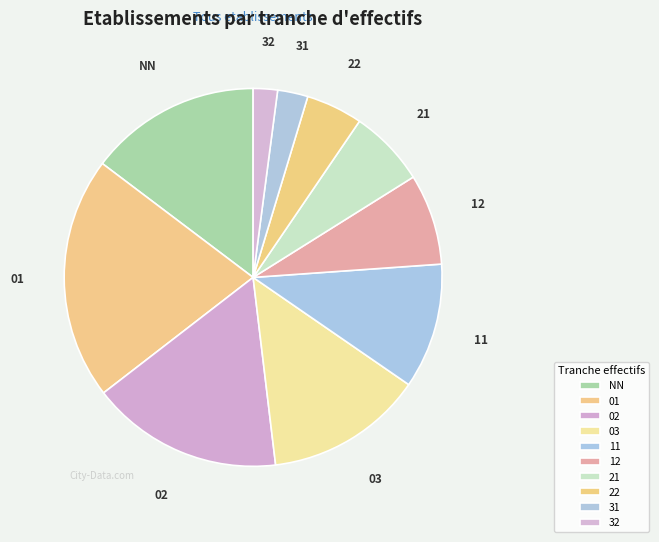

Is it true that 22 is 15% of the pie?

False